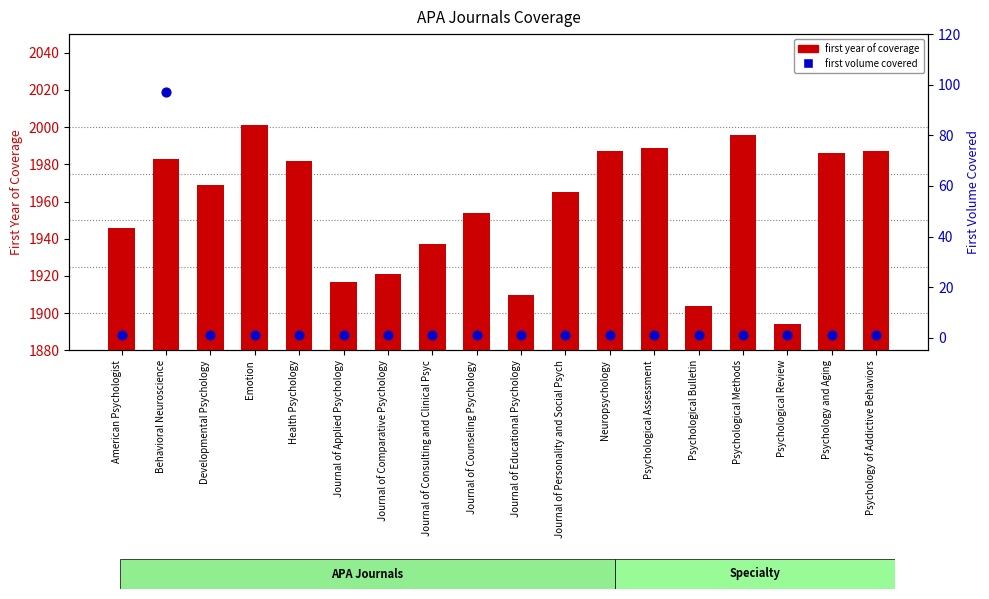

Is the value of first volume covered at Psychological Methods greater than the value of first year of coverage at Psychological Review?

No